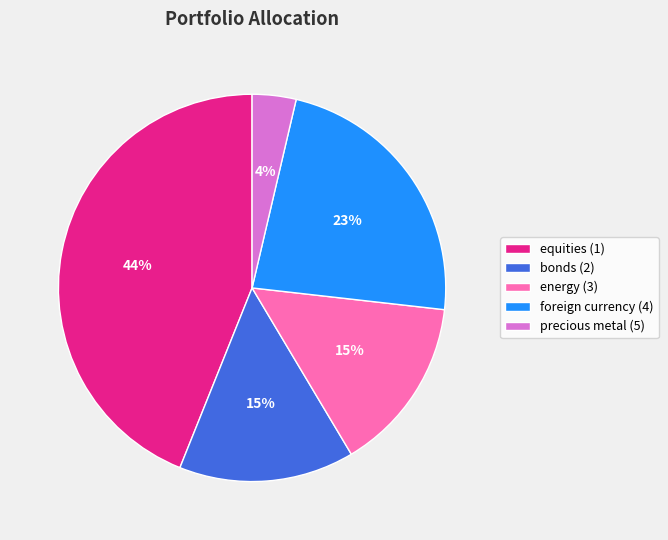

Which category has the biggest portion of the pie?

equities (1)